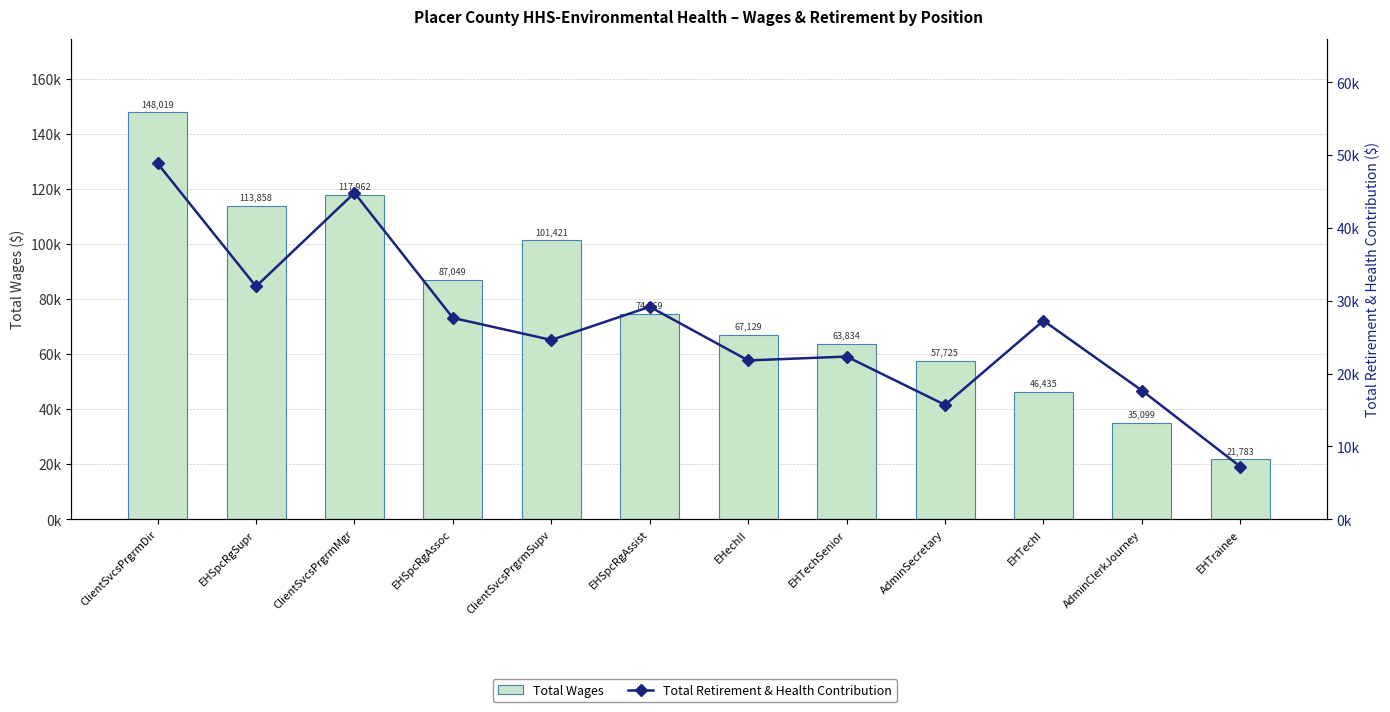

What is the difference between the Total Wages values at EHSpcRgAssist and EHSpcRgAssoc?

12280